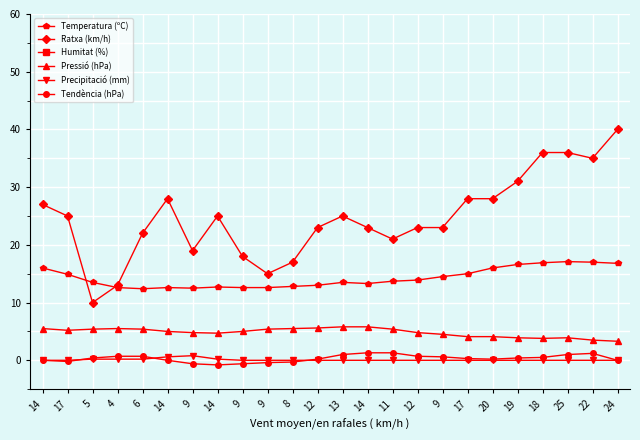

How many interior local peaks does the Temperatura (ºC) series have?

4